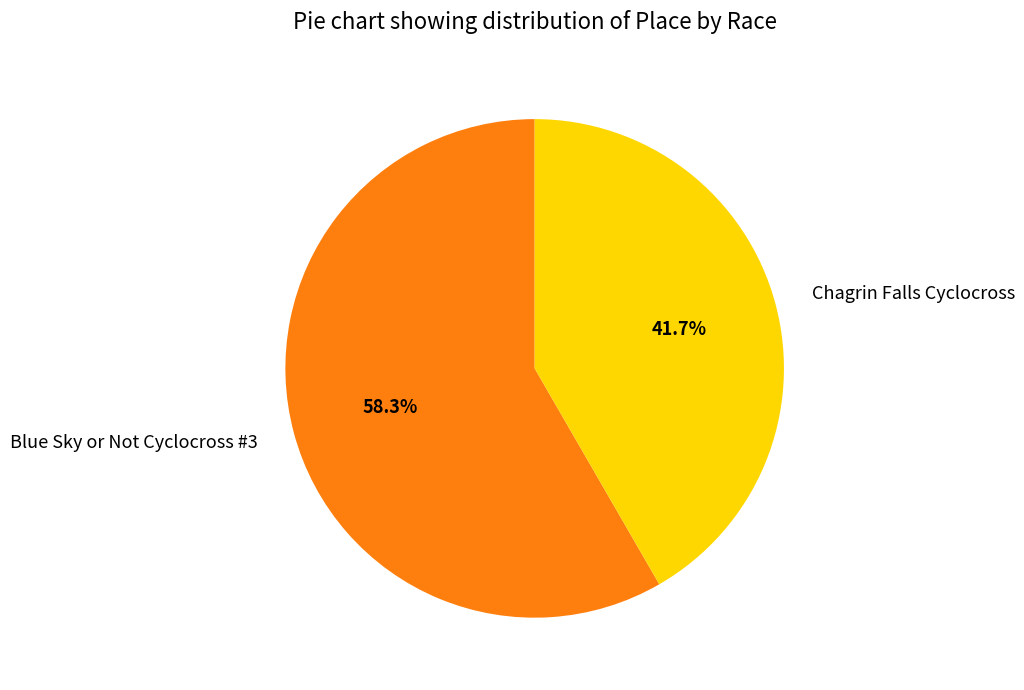

Which has a higher value, Blue Sky or Not Cyclocross #3 or Chagrin Falls Cyclocross?

Blue Sky or Not Cyclocross #3